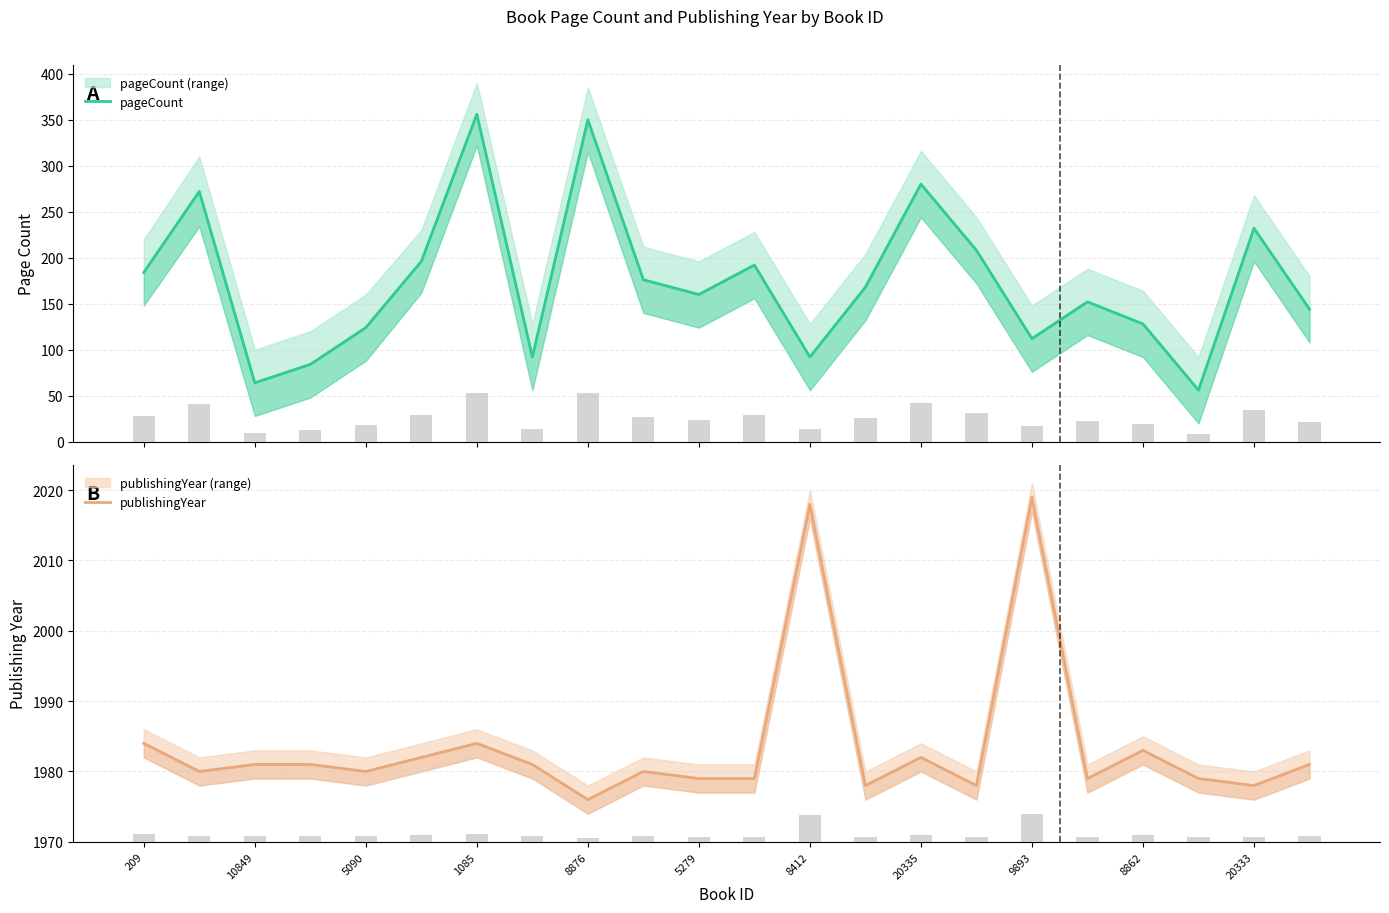

Does the chart contain stacked bars?

No